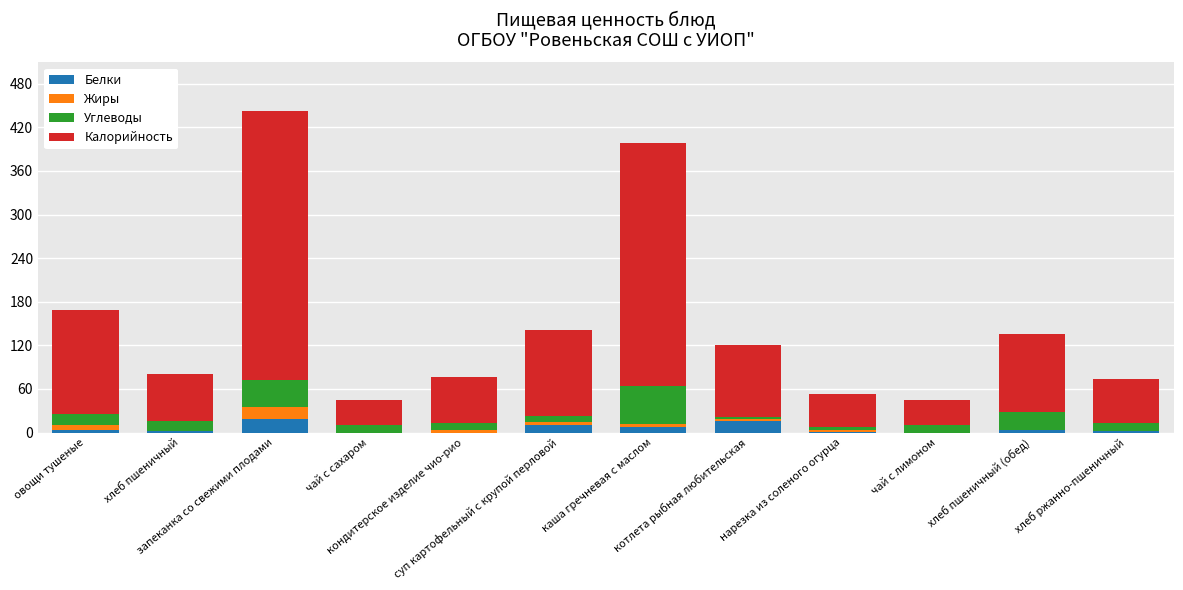

True or false: Калорийность has a value of 35 at чай с лимоном.

True